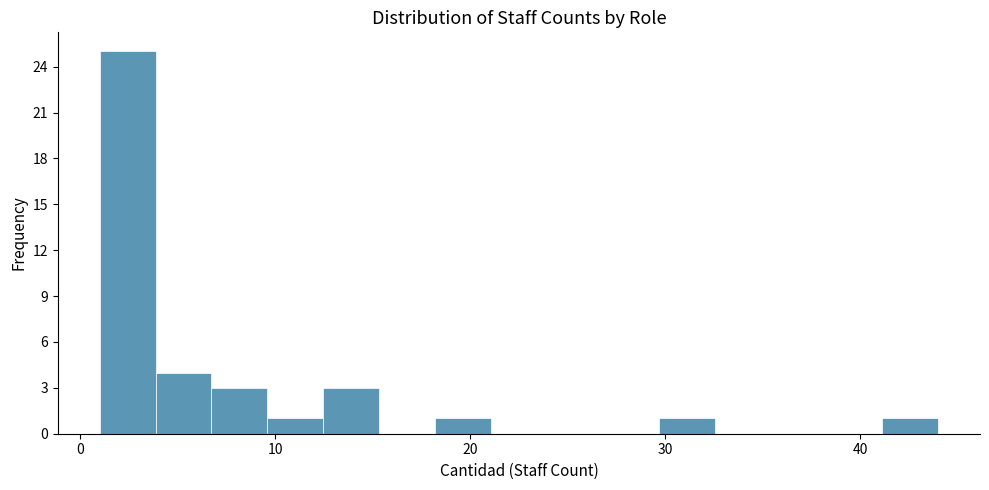

Around what value on the x-axis is the tallest bar? Give the approximate position of its centre, as read against the axis.

2